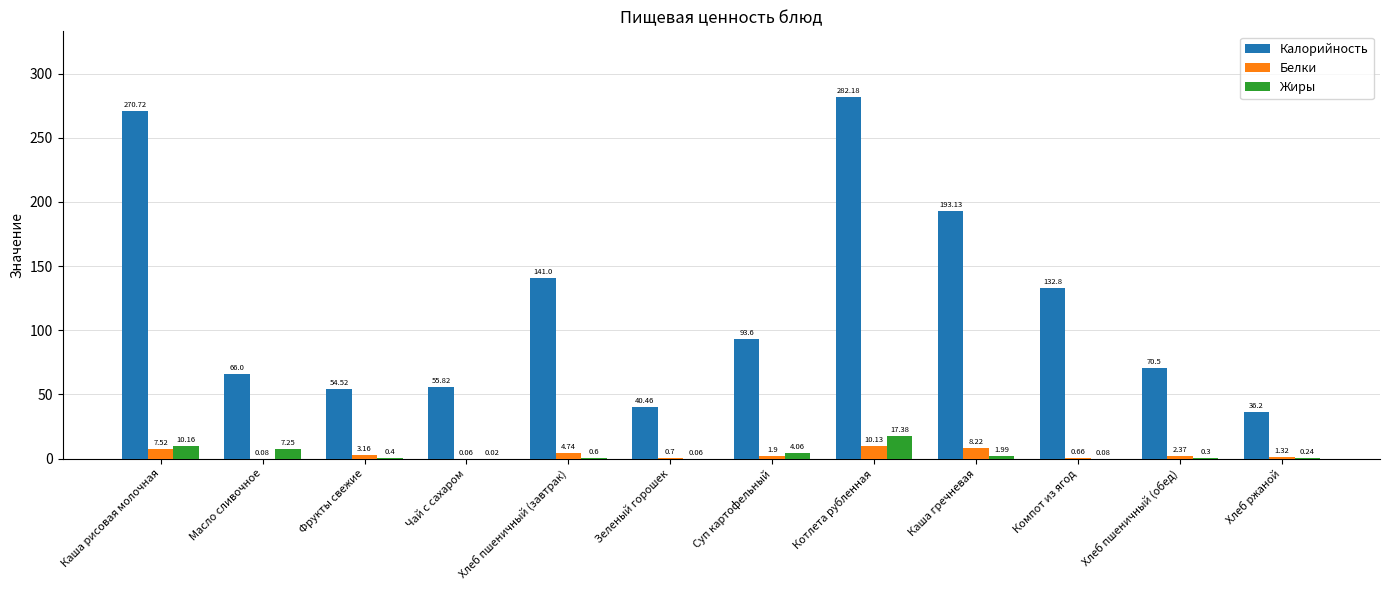

Which category has the highest value across all series?

Котлета рубленная